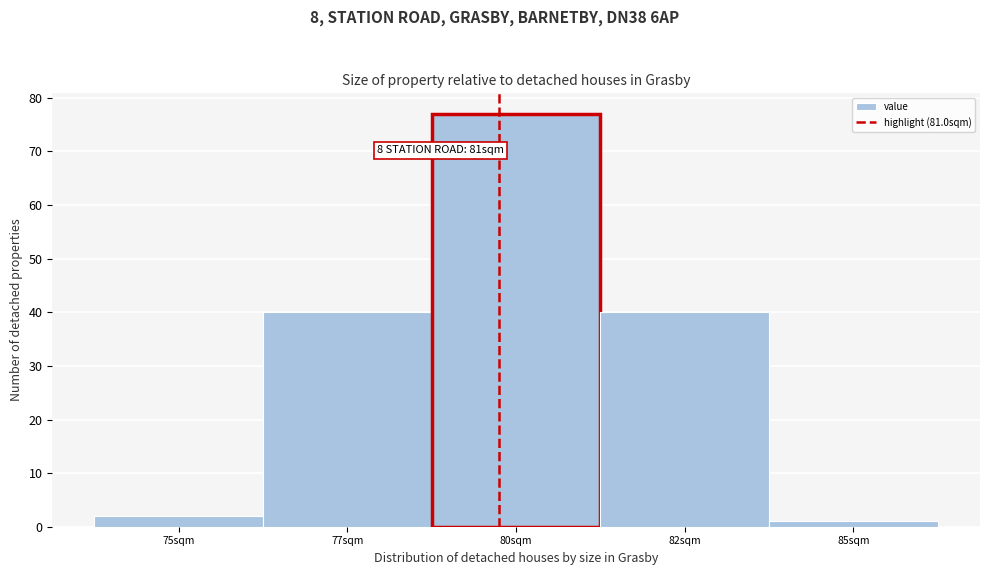

Reading right to left, extract all data points from this chart.

85sqm=1	82sqm=40	80sqm=77	77sqm=40	75sqm=2